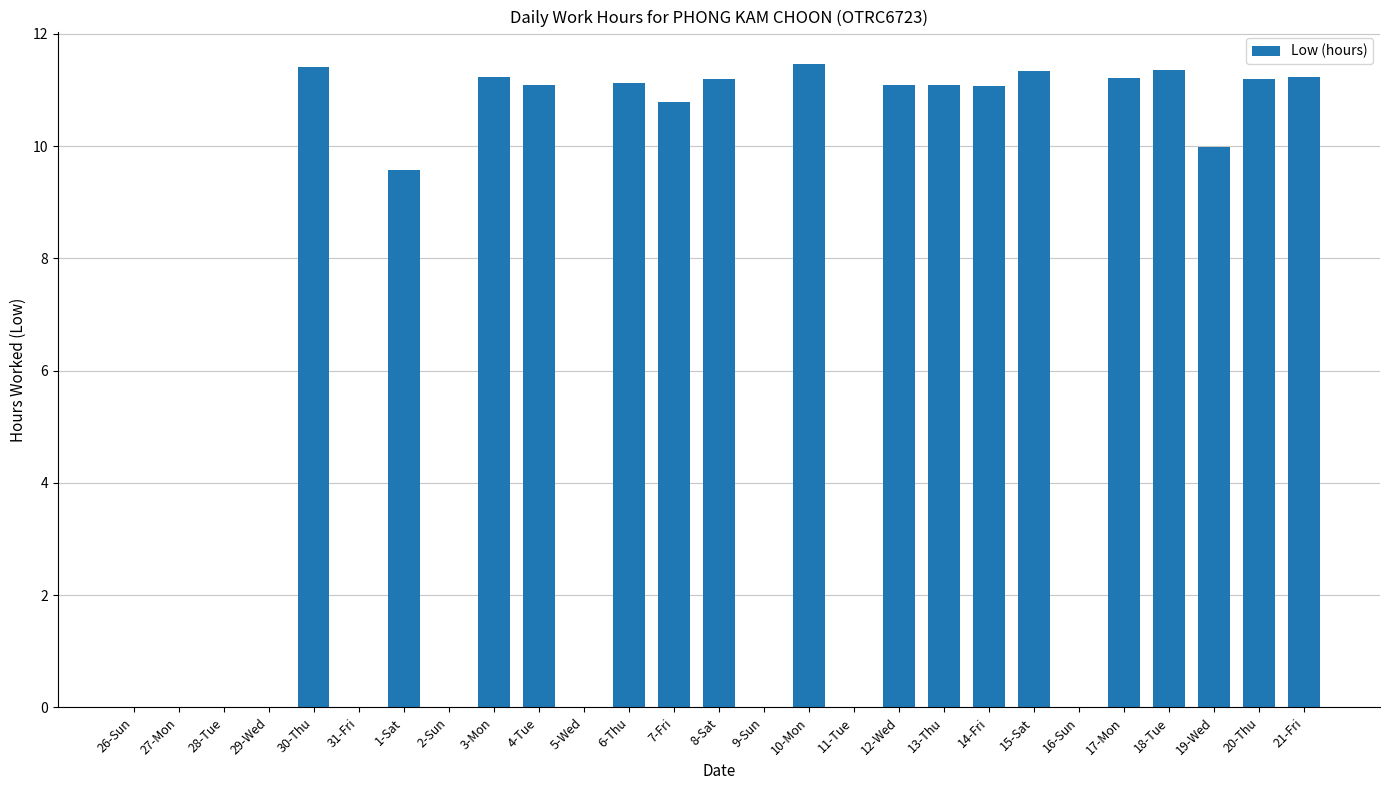

Where is the data nearest to the value 5?

1-Sat